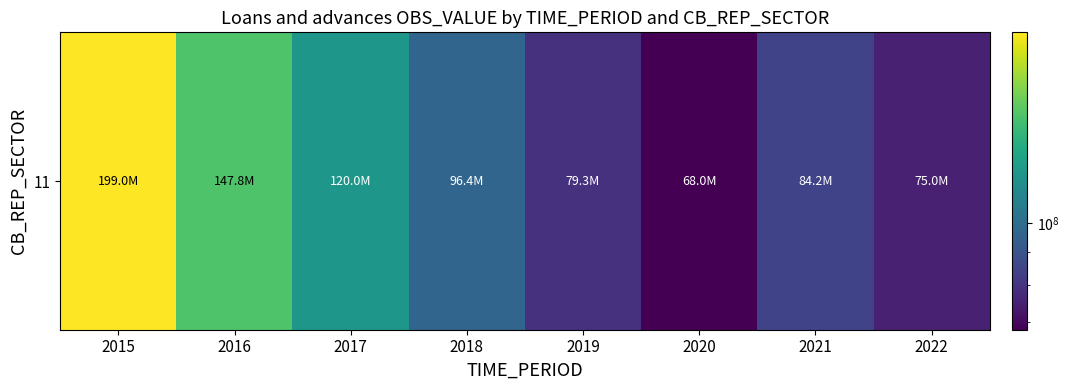

List the labels in order of value, largest first.

2015, 2016, 2017, 2018, 2021, 2019, 2022, 2020